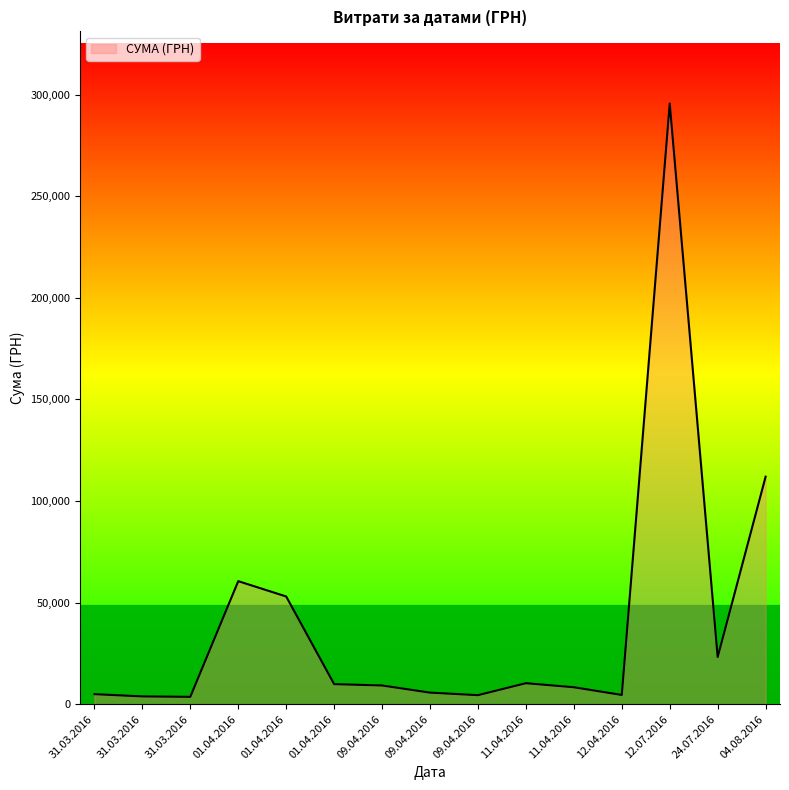

Does the chart have visible grid lines?

No